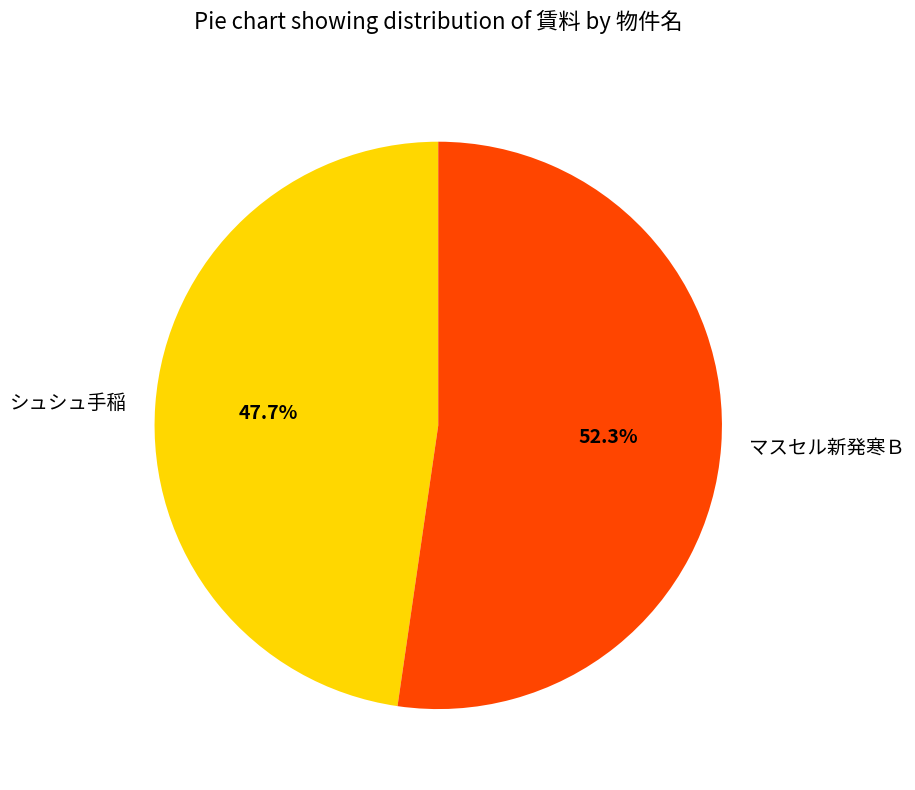

Approximately how many times larger is the value at シュシュ手稲 compared to マスセル新発寒Ｂ?

0.9